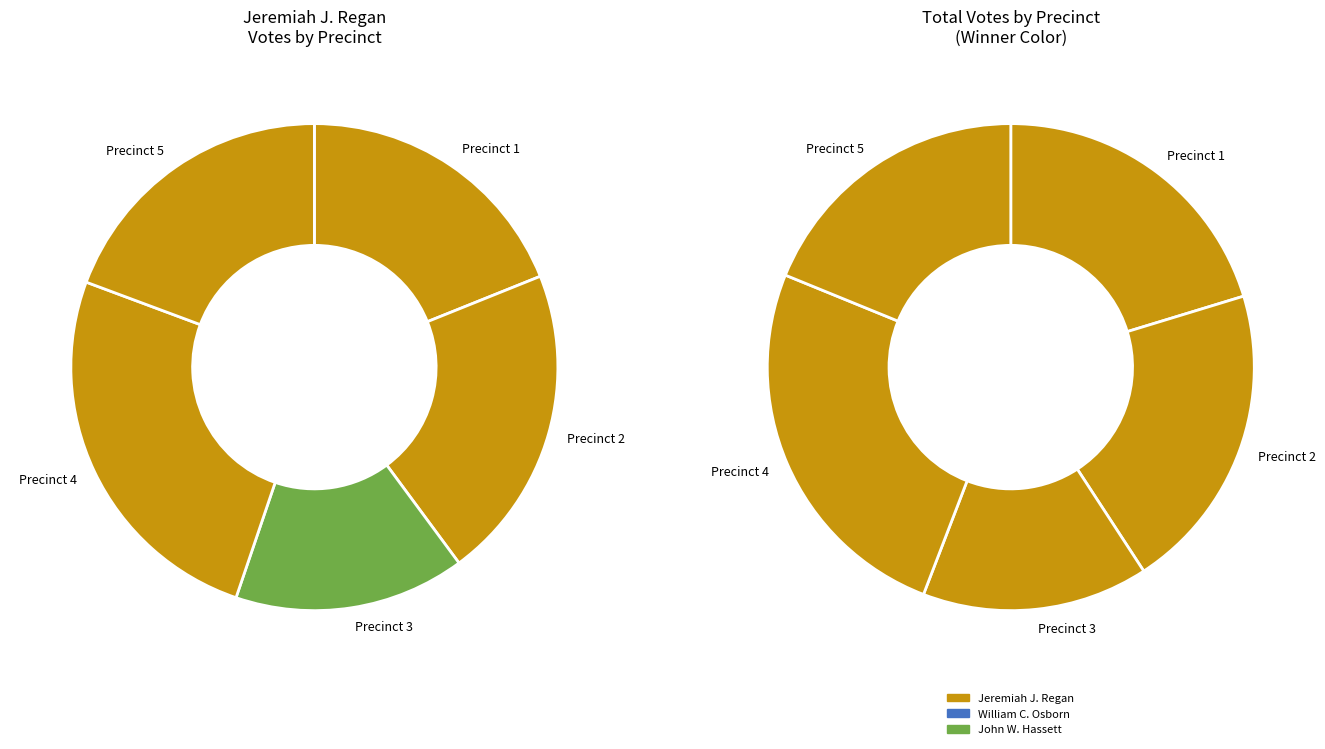

Does 5 represent more than half of the total?

No